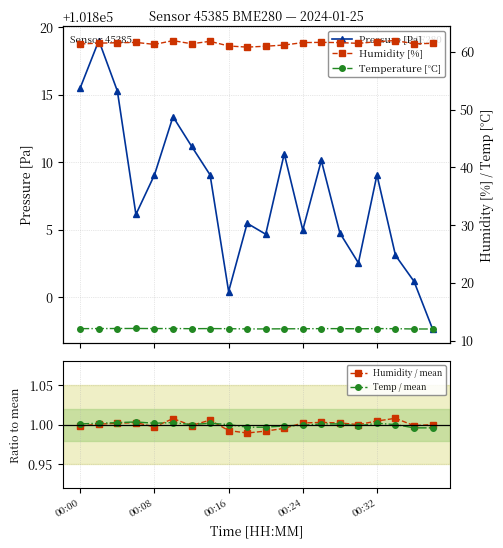

The Temp / mean series shows 1.6 at 00:08. True or false?

False